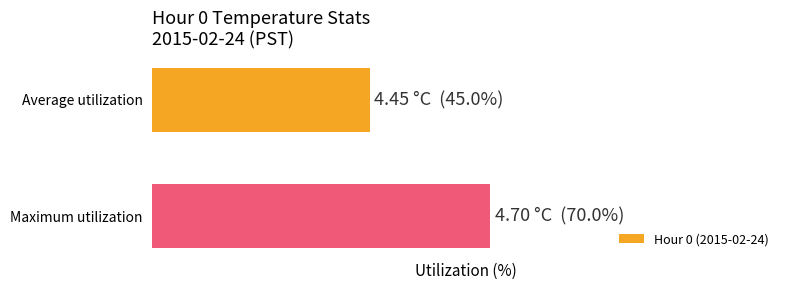

Are the bars horizontal?

Yes